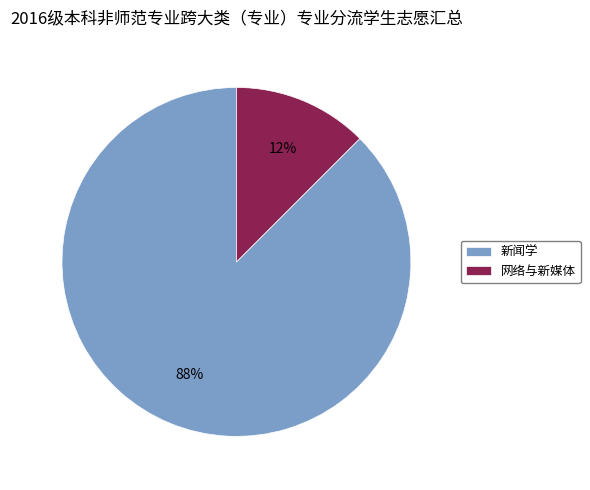

Which has a higher value, 网络与新媒体 or 新闻学?

新闻学